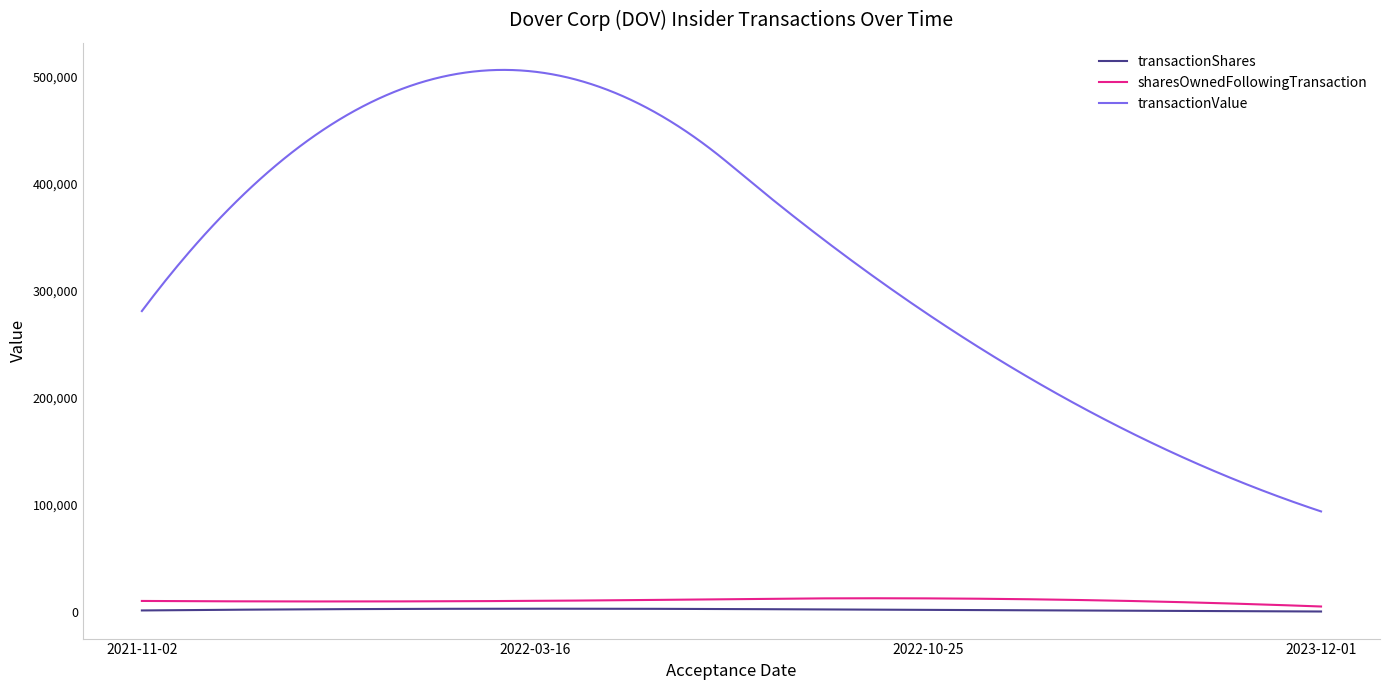

What is the difference between the maximum and minimum values in the sharesOwnedFollowingTransaction series?

7682.9